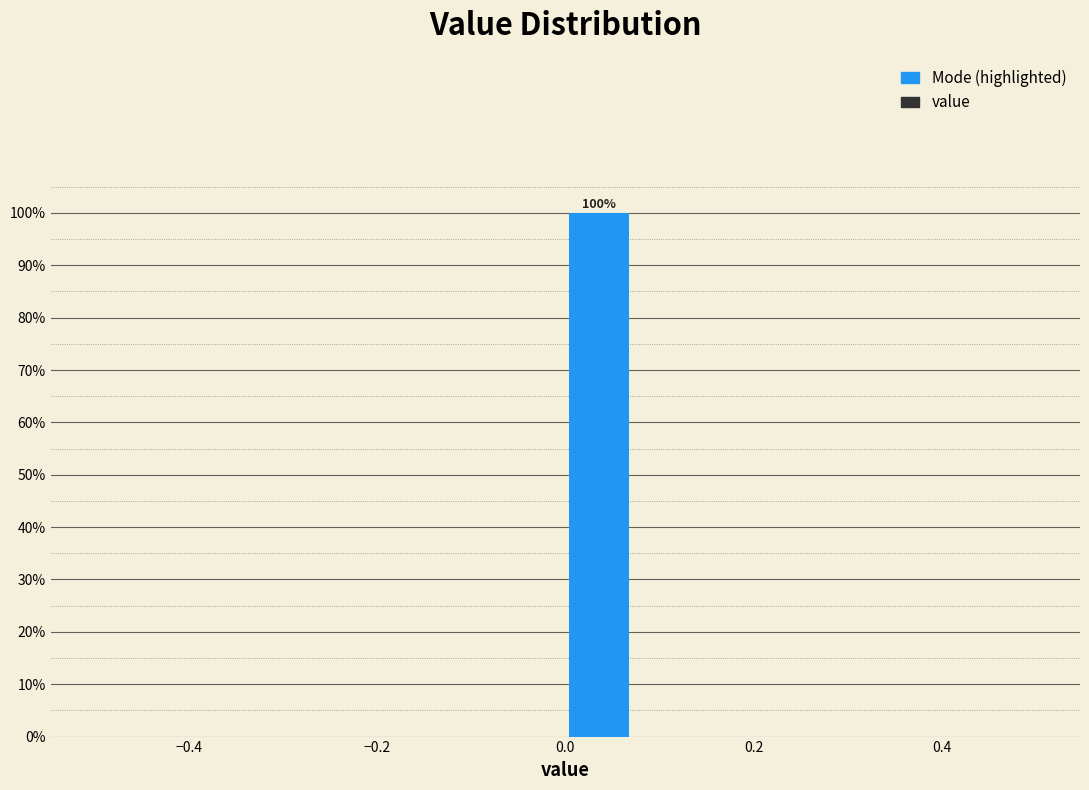

Around what value on the x-axis is the tallest bar? Give the approximate position of its centre, as read against the axis.

0.04